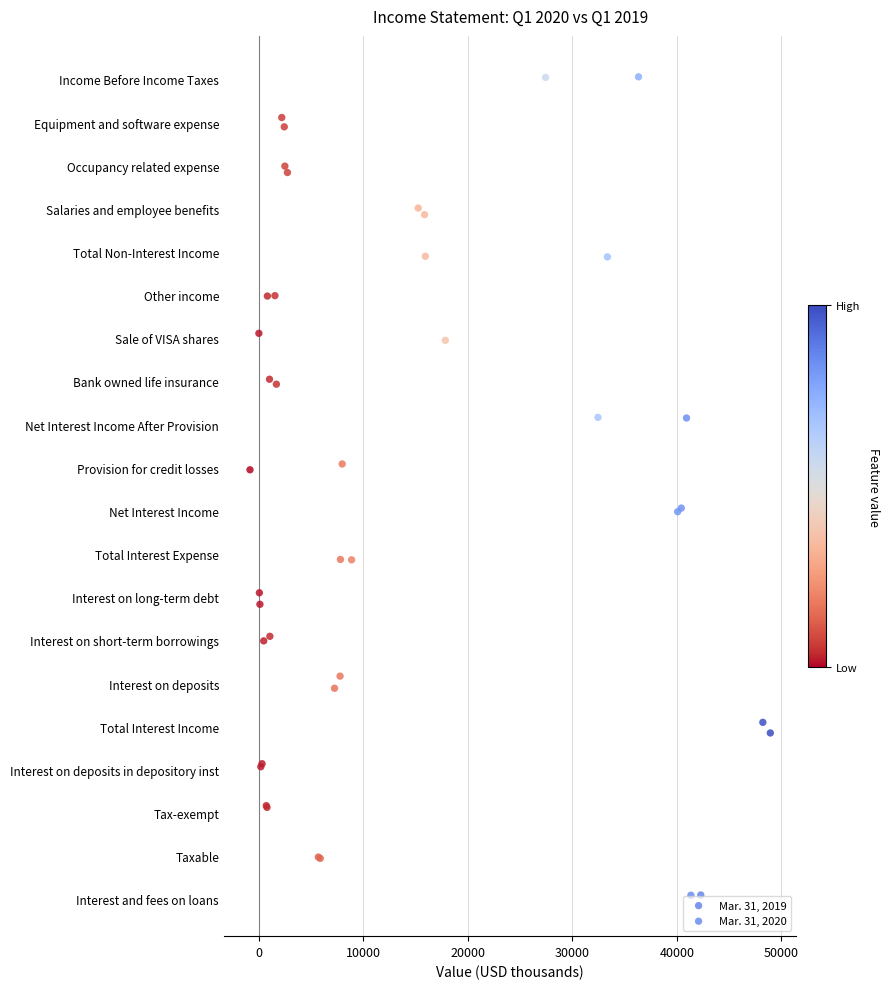

Which series has the widest spread of Y values?

Mar. 31, 2020